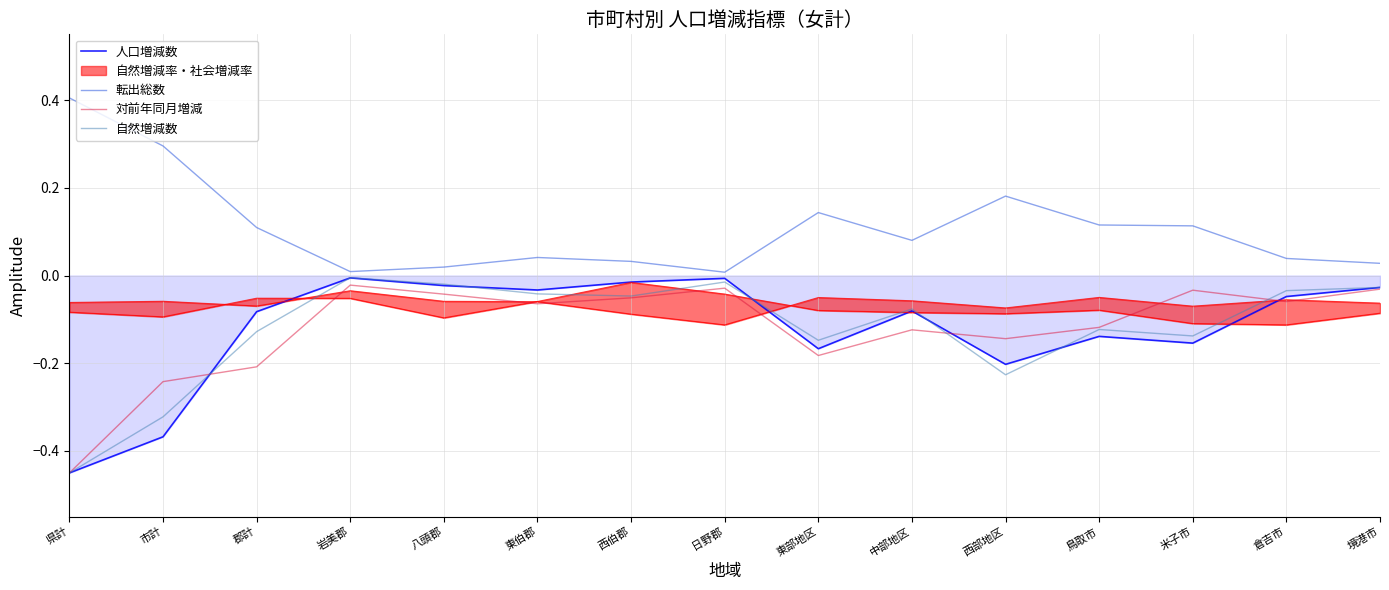

The 対前年同月増減 series shows -0.1 at 米子市. True or false?

False